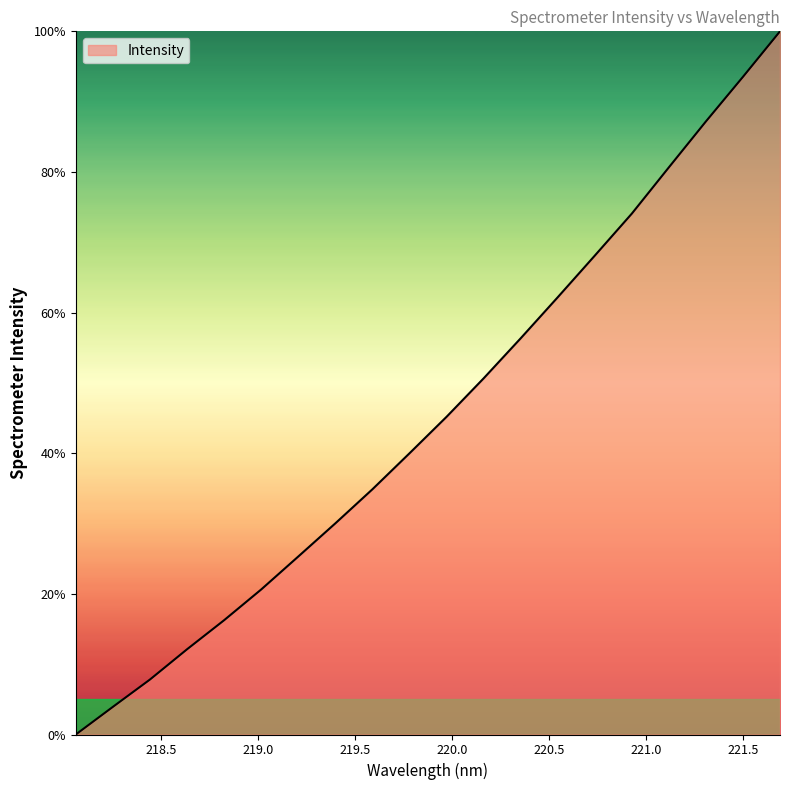

What is the maximum value shown in the chart?

100.0